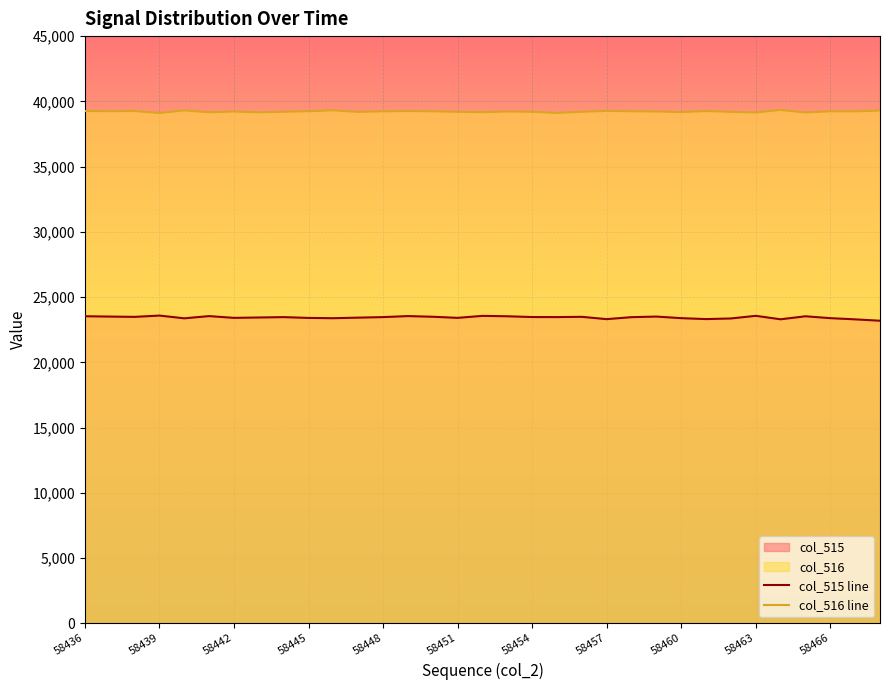

What is the spread (max minus min) of values at 58466?

15850